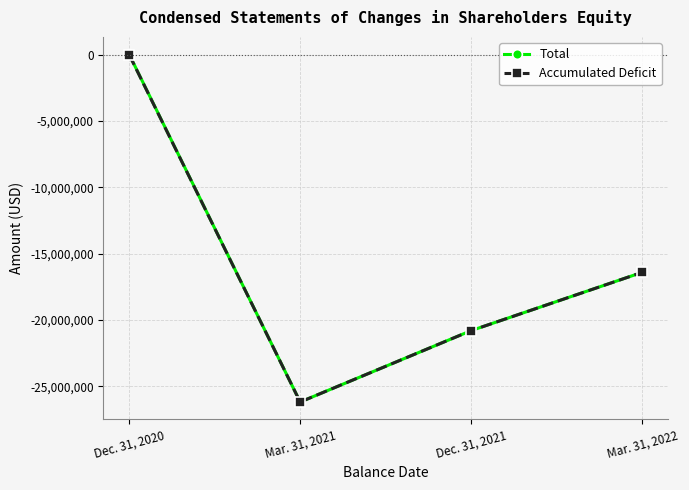

At which category does the chart reach its peak across all series?

Dec. 31, 2020